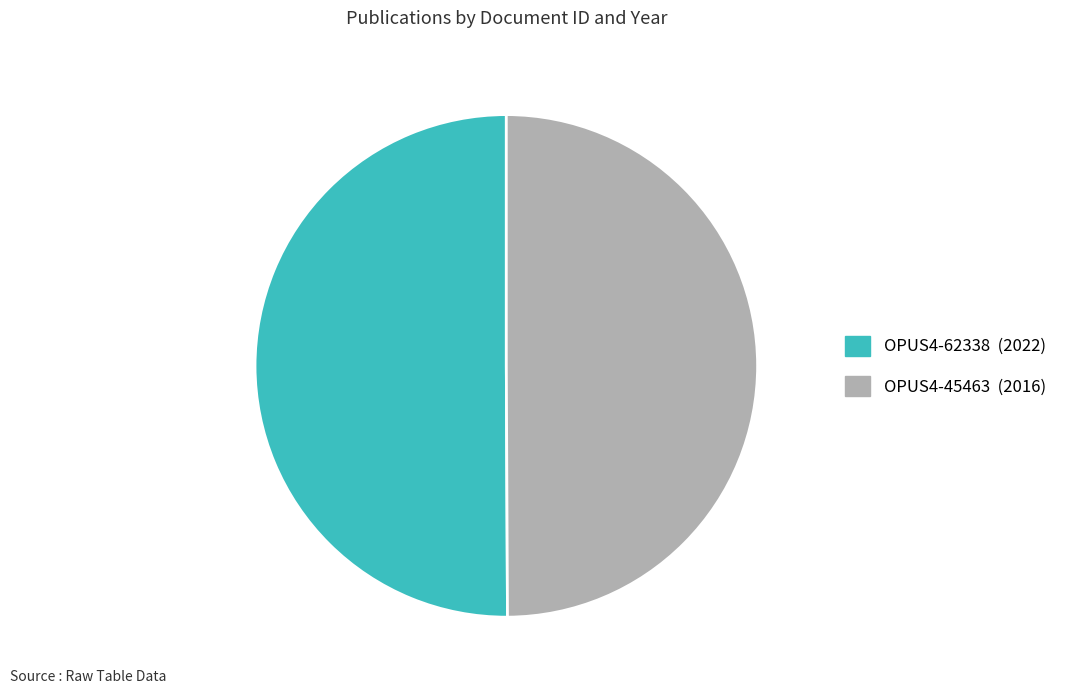

Combined, do OPUS4-62338 and OPUS4-45463 account for over 50%?

Yes